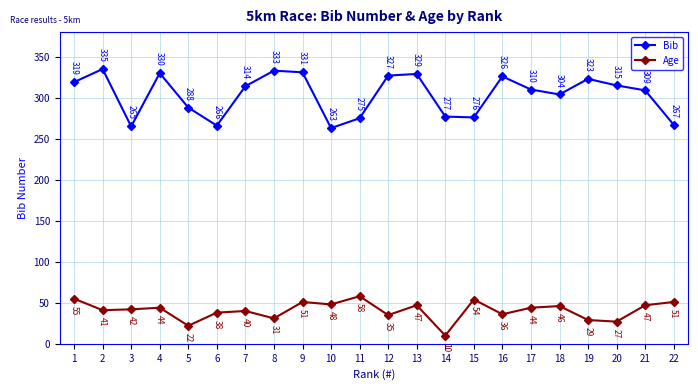

What is the spread (max minus min) of values at 12?

292